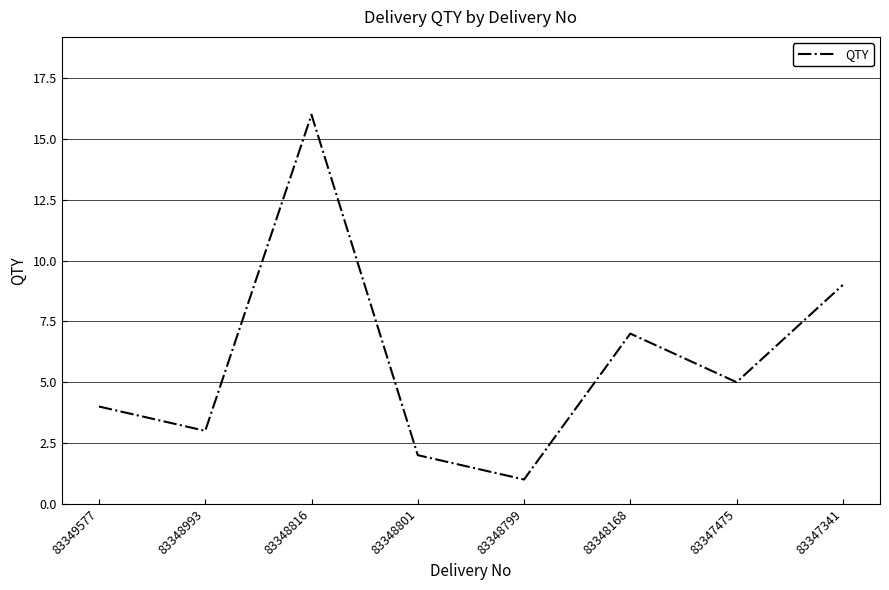

Reading left to right, transcribe all the data shown in this chart.

4	3	16	2	1	7	5	9